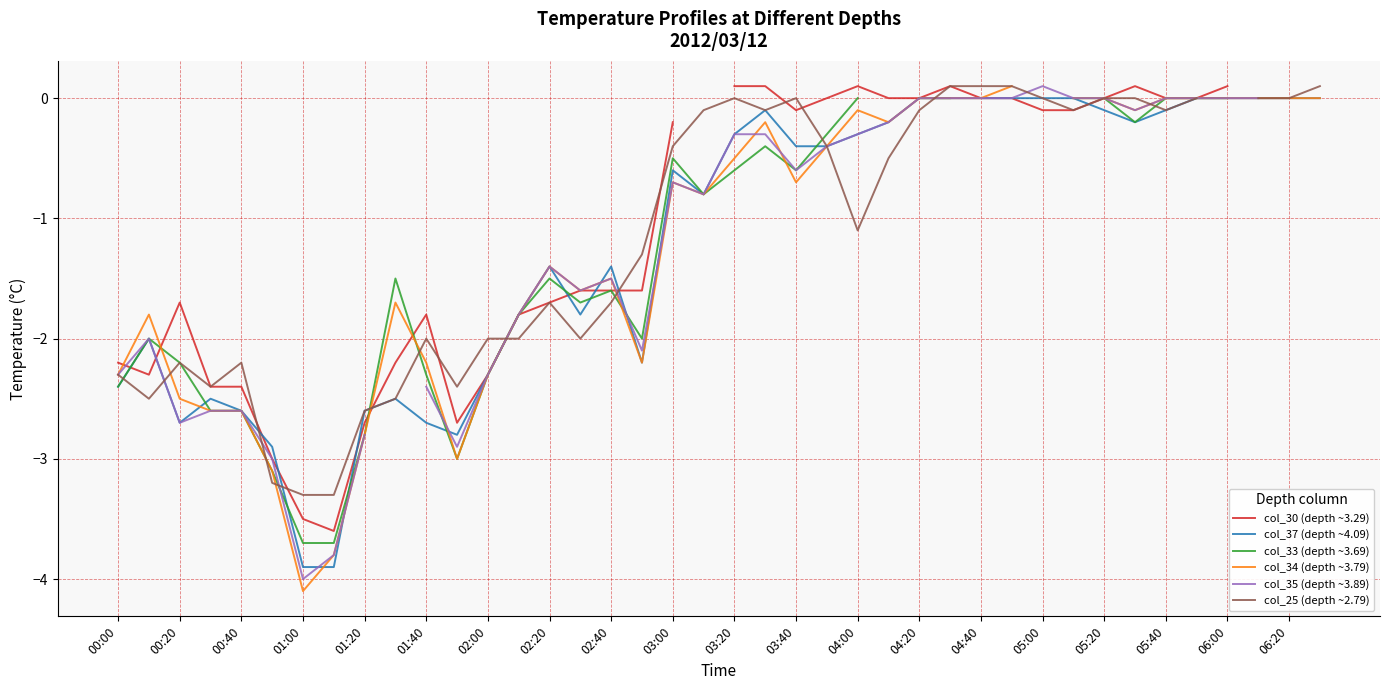

Does the chart have visible grid lines?

Yes